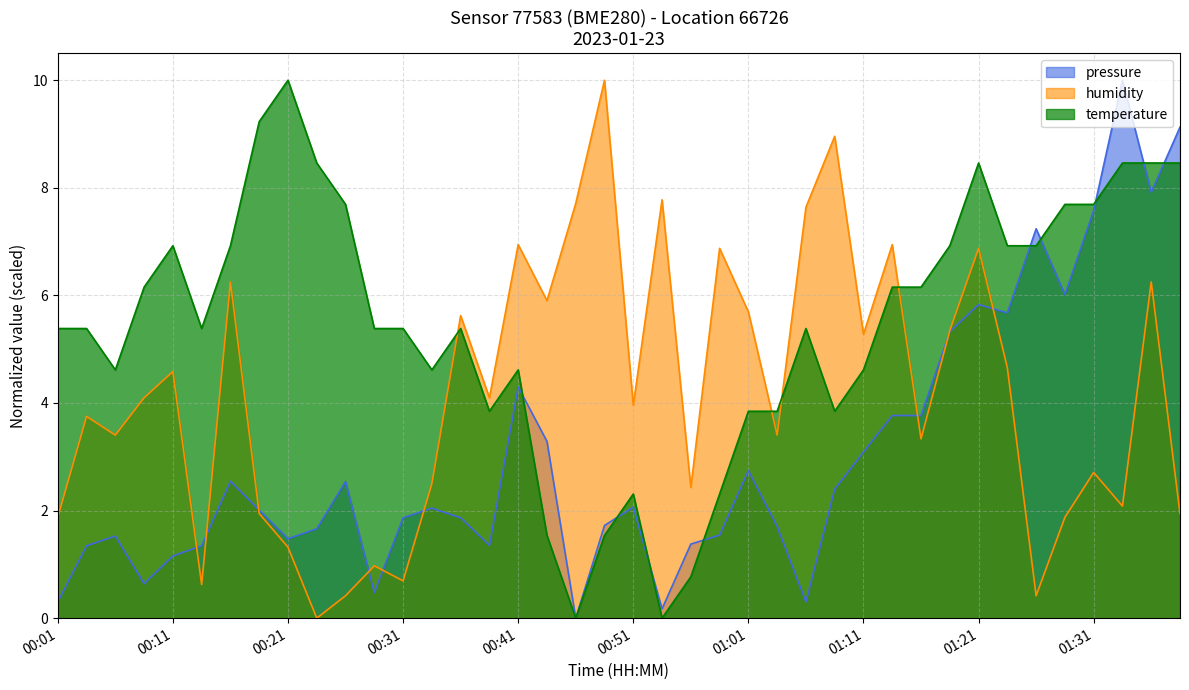

Which category has the lowest value in the humidity series?

00:23